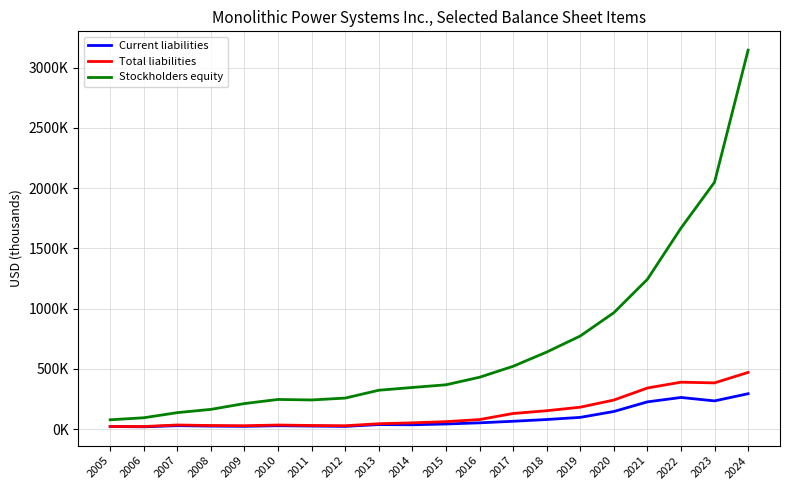

What are all the series names shown in the legend?

Current liabilities, Total liabilities, Stockholders equity